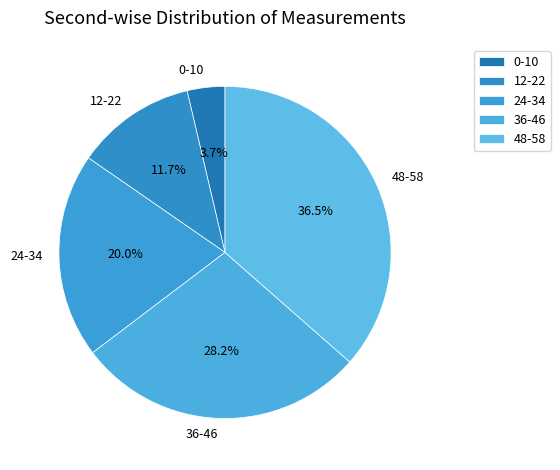

Which slice is the largest?

48-58